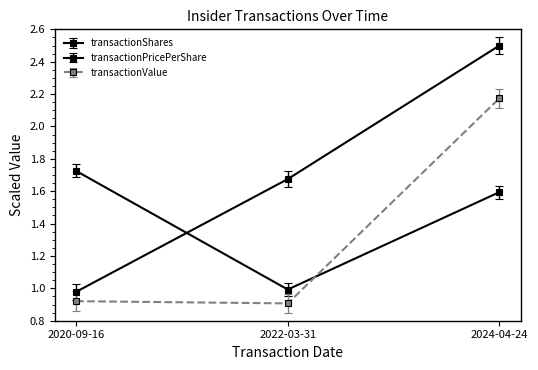

What is the difference between the transactionShares values at 2020-09-16 and 2022-03-31?

0.7